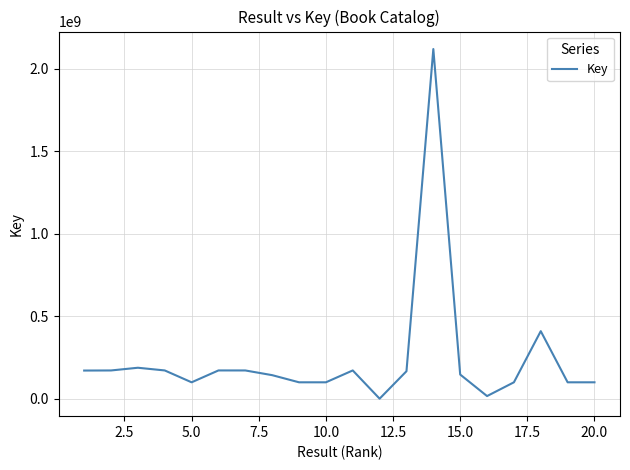

What is the greatest value displayed?

2117863633